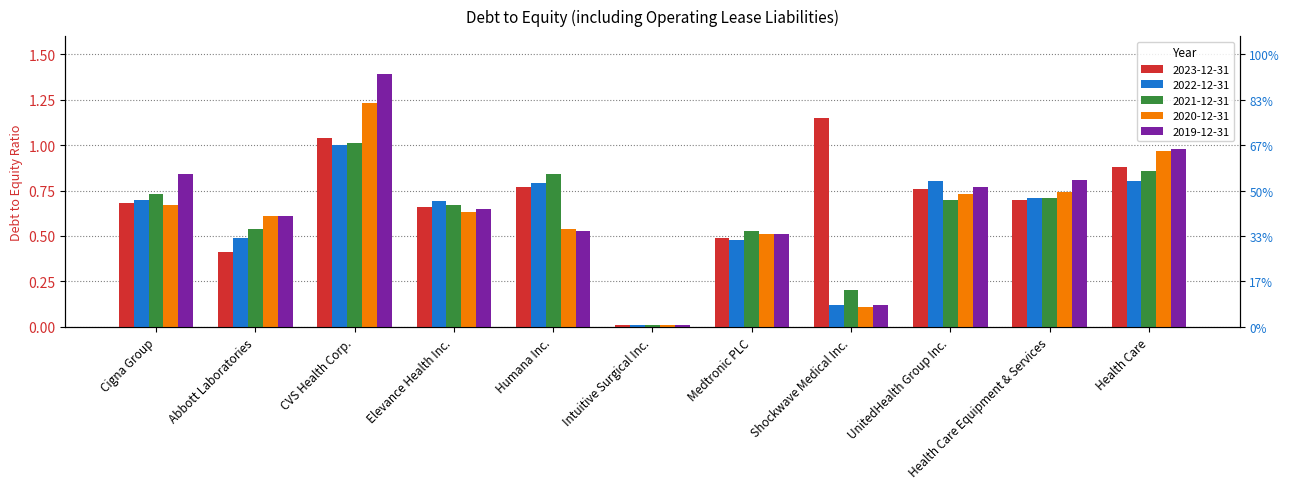

Which series changed the most between Medtronic PLC and UnitedHealth Group Inc.?

2022-12-31